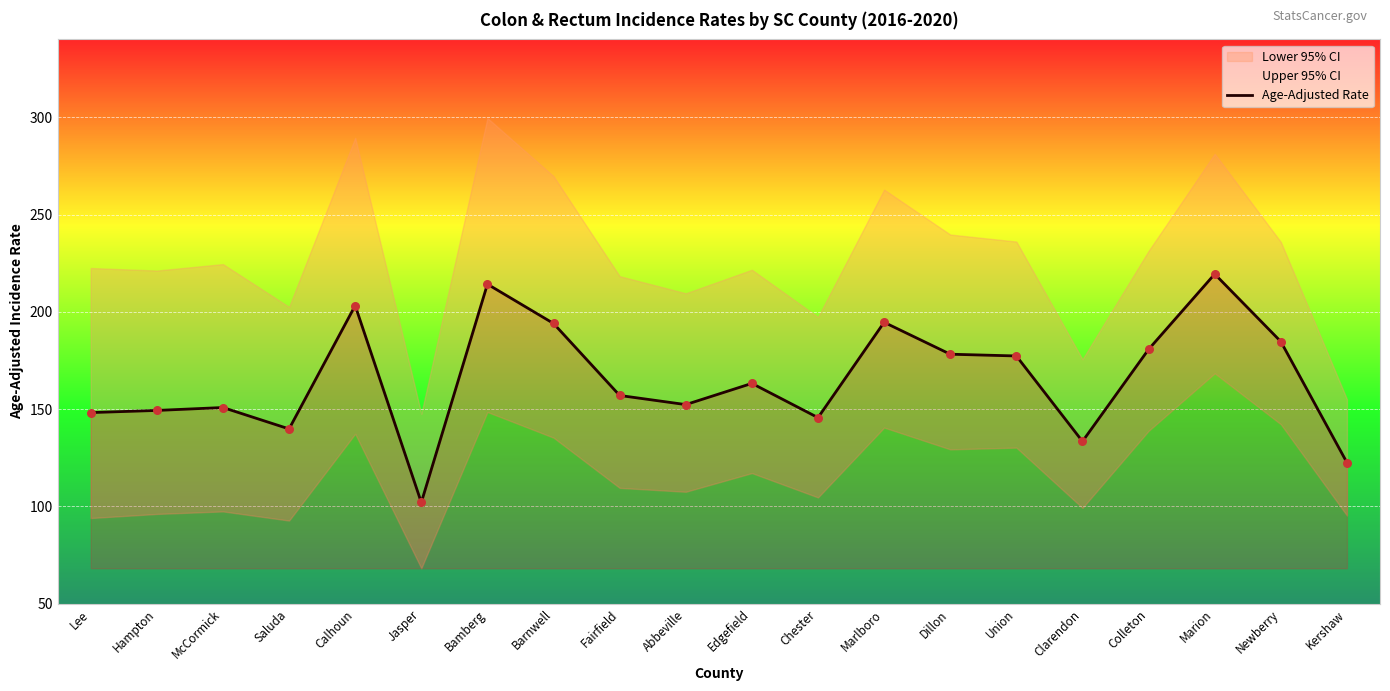

Between Calhoun and Marion, which is larger?

Marion